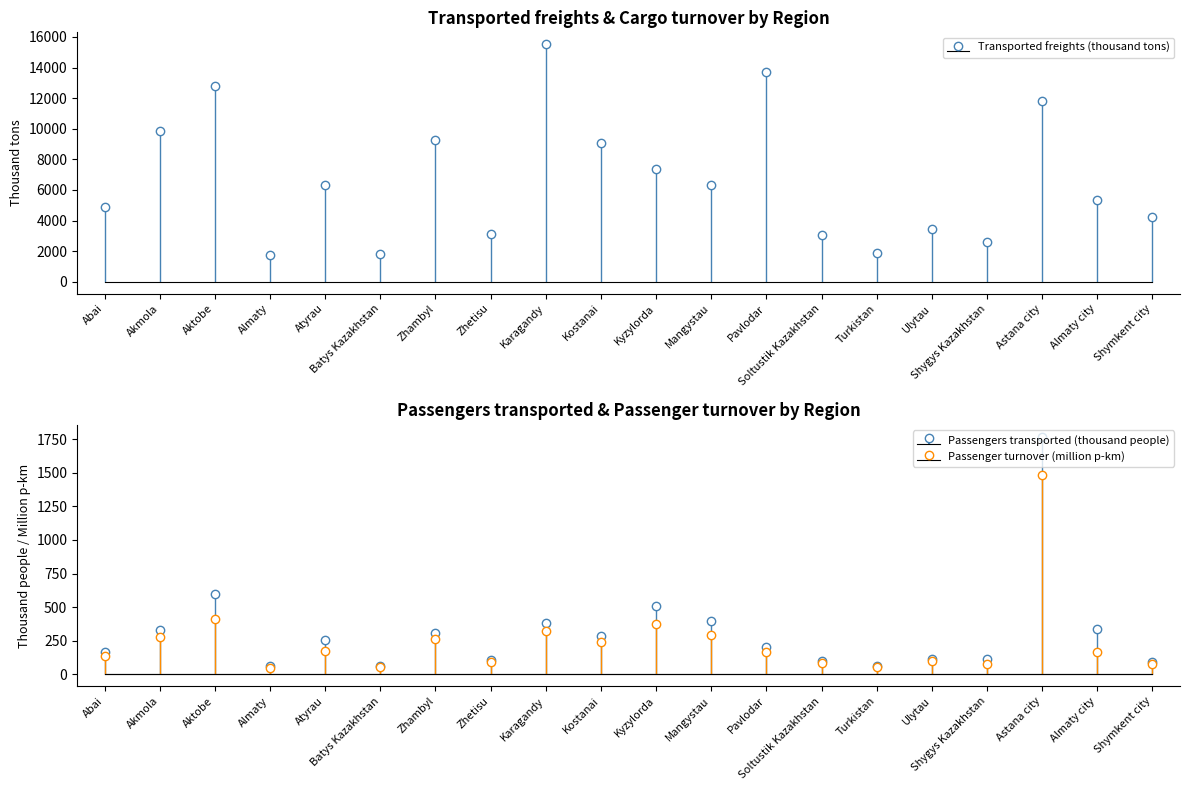

What is the difference between the second highest and minimum values in the Passengers transported (thousand people) series?

540.2